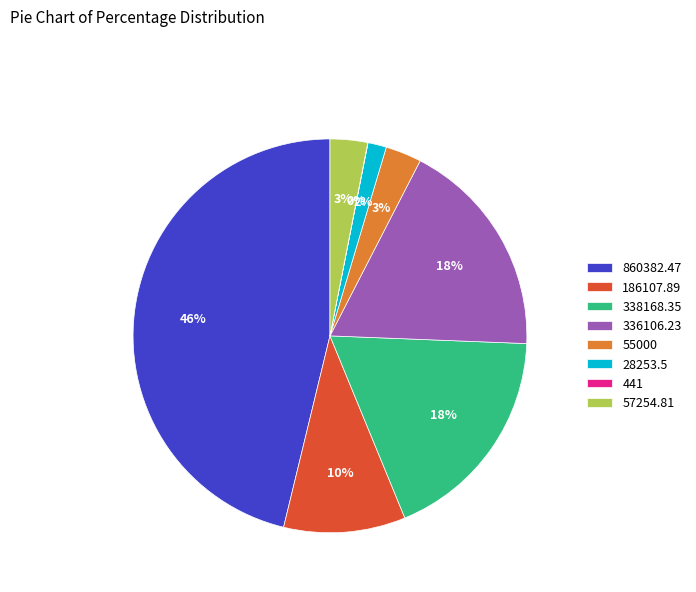

Between 338168.35 and 860382.47, which is larger?

860382.47